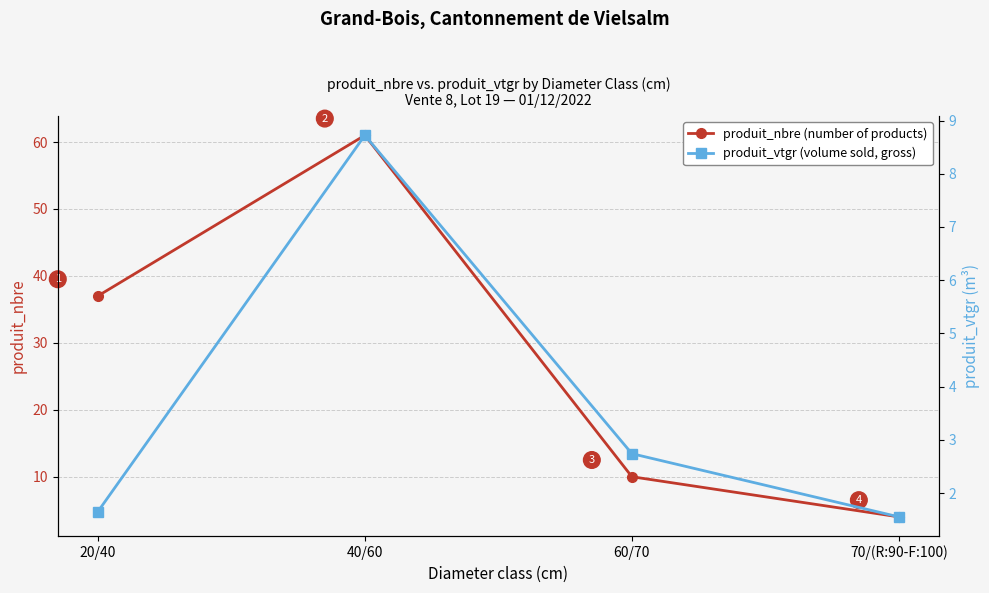

Where is the first local maximum for produit_vtgr (volume sold, gross)?

40/60